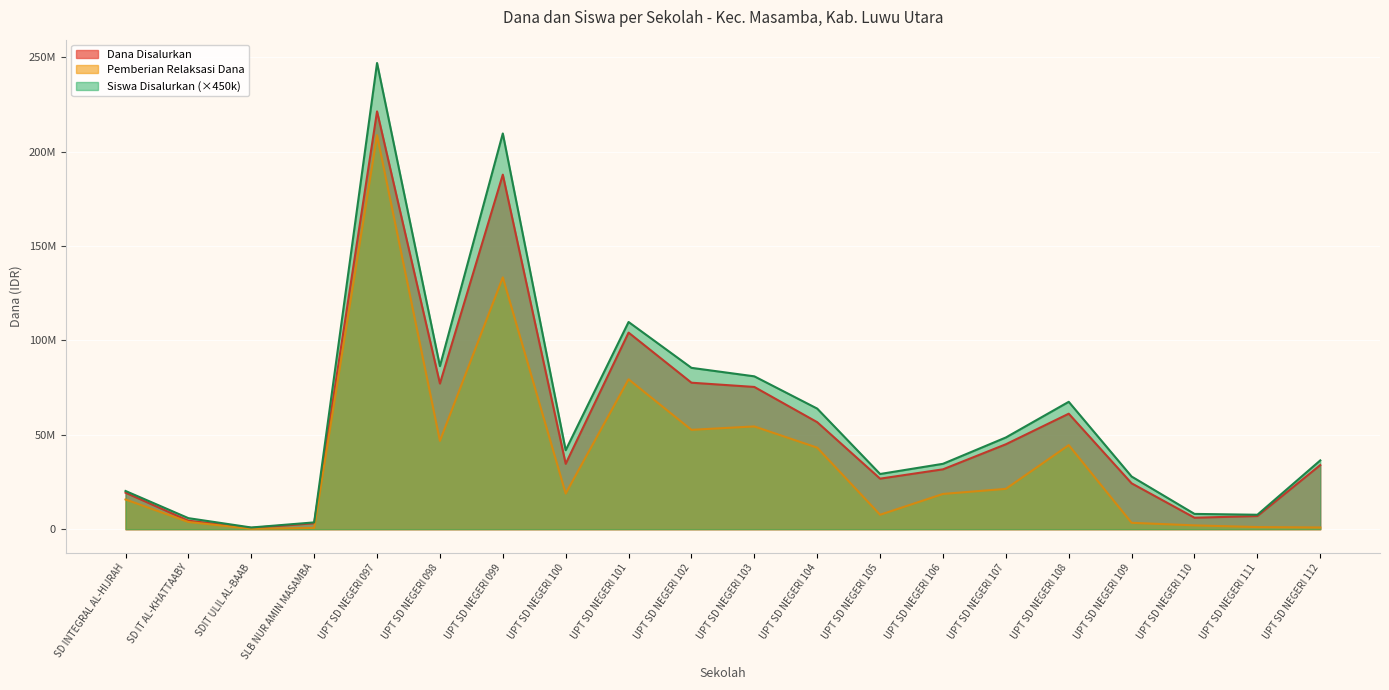

Is it true that Pemberian Relaksasi Dana equals 333401253 at UPT SD NEGERI 097?

False